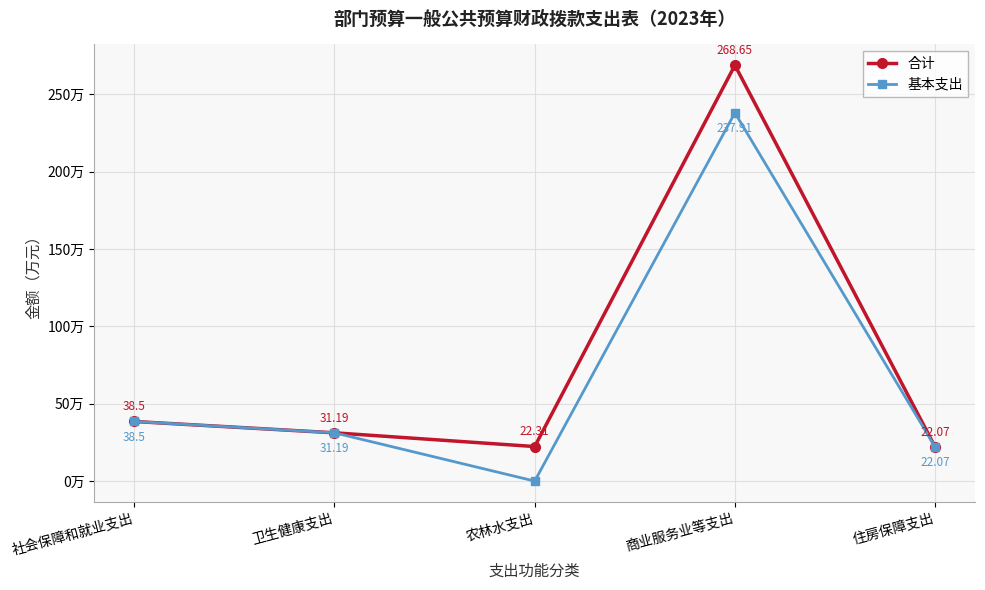

At which category does 基本支出 reach its first local valley?

农林水支出